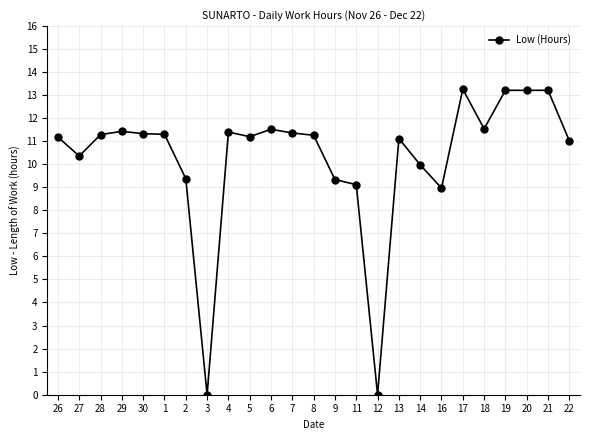

Where is the first local minimum?

27